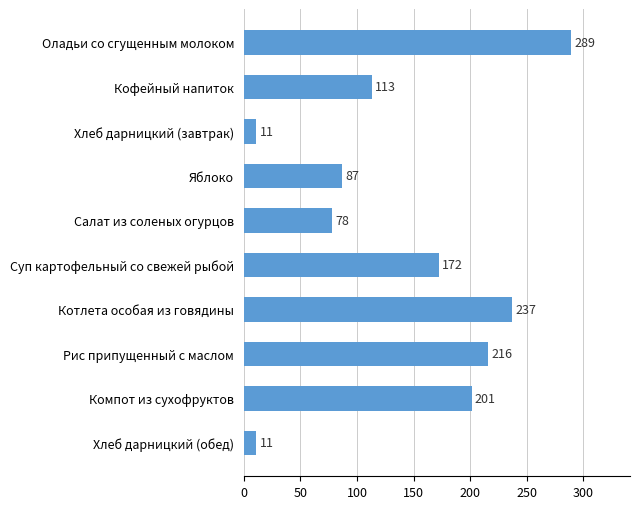

The chart shows a value of 80.3 at Компот из сухофруктов. True or false?

False